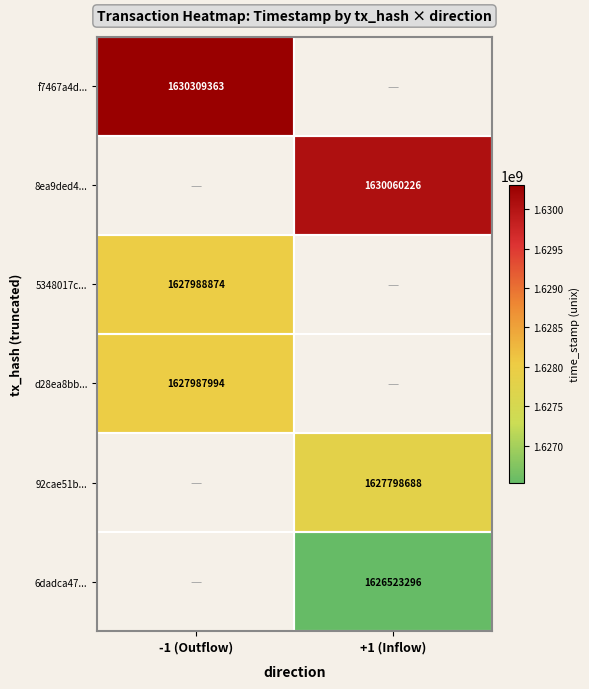

What is the maximum value shown in the chart?

1630309363.0